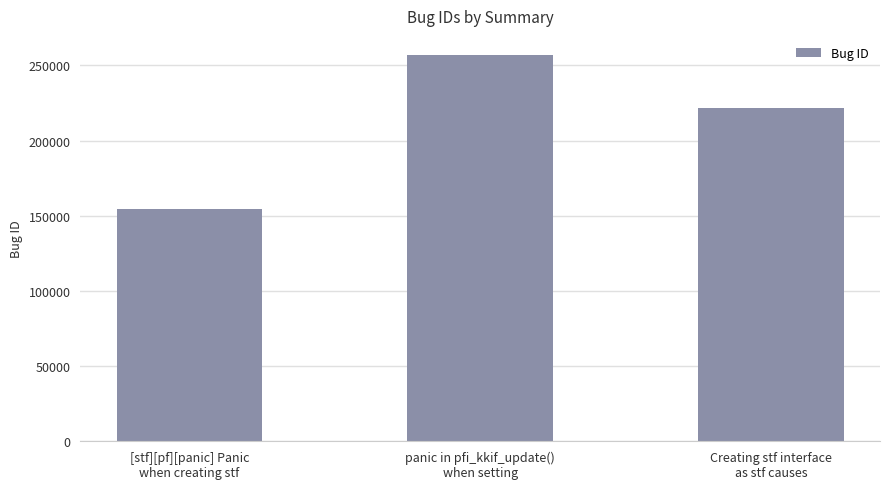

Are the bars horizontal?

No